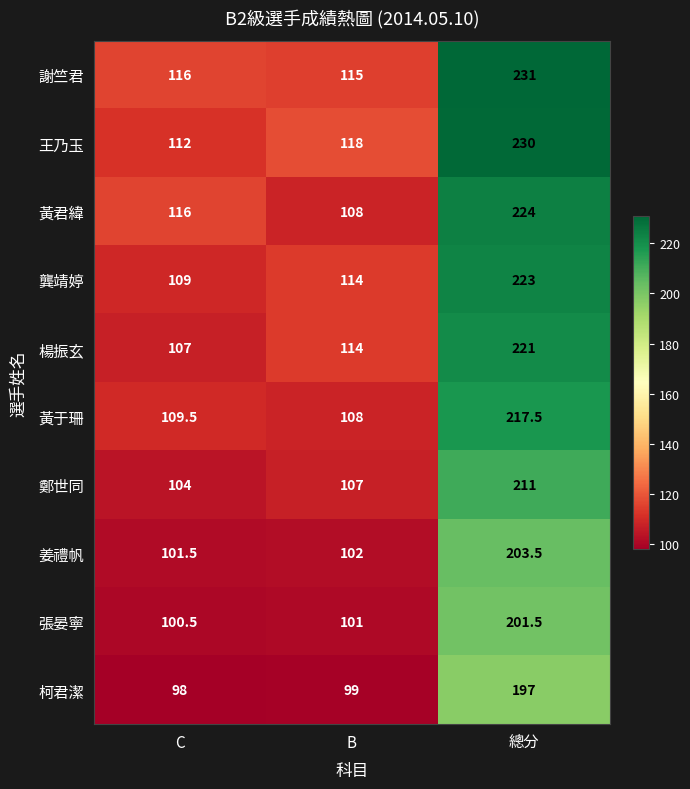

What is the difference between the 張晏寧 values at 總分 and B?

100.5